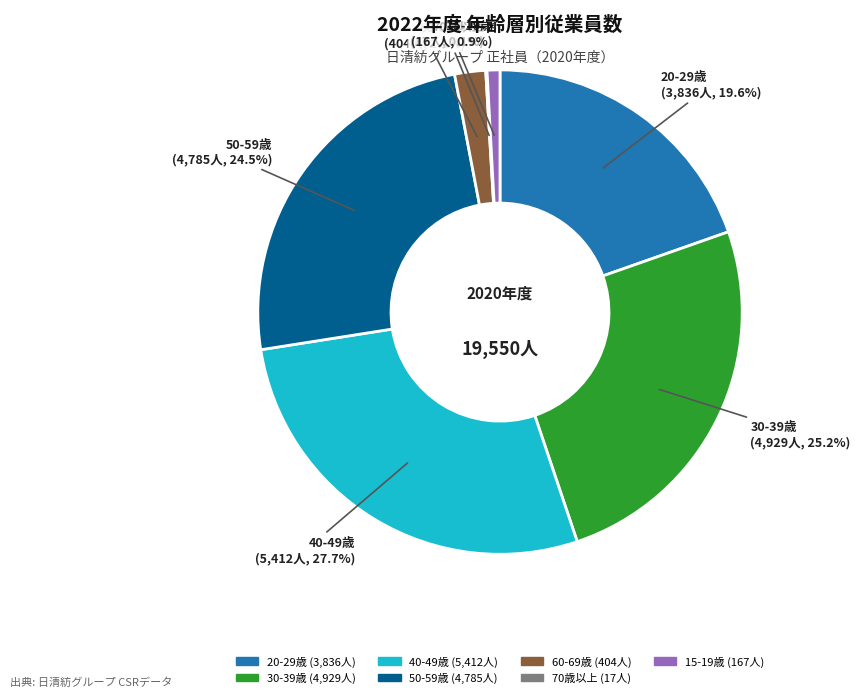

Which category has the biggest portion of the pie?

40-49歳